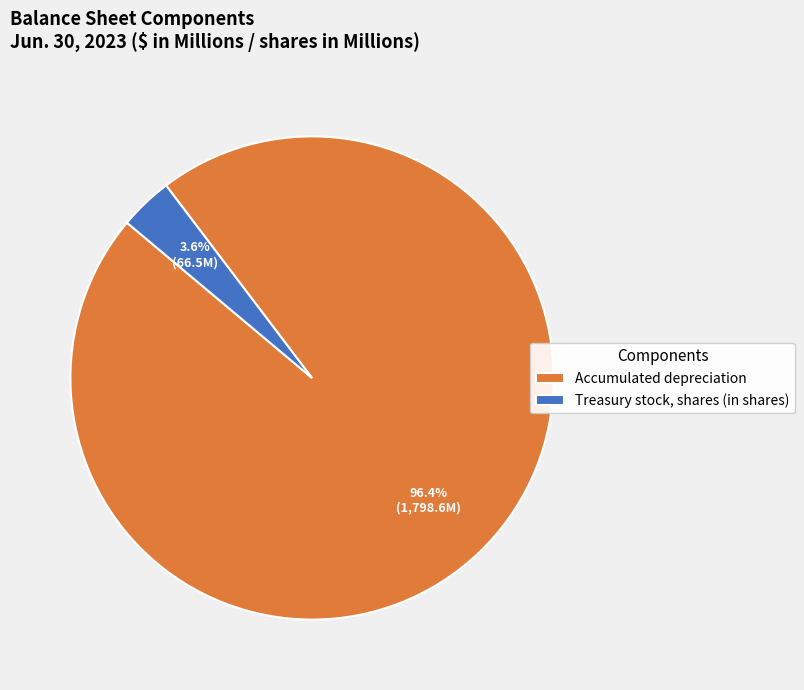

Which has a higher value, Accumulated depreciation or Treasury stock, shares (in shares)?

Accumulated depreciation